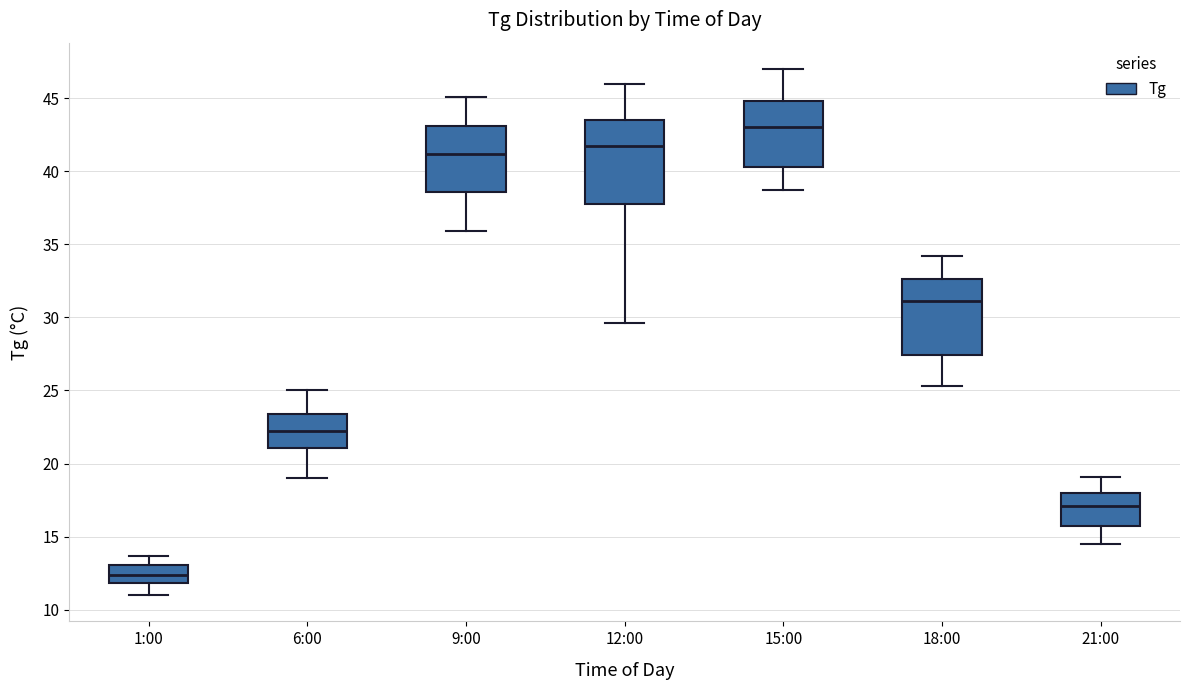

Which box's median line is the lowest?

1:00